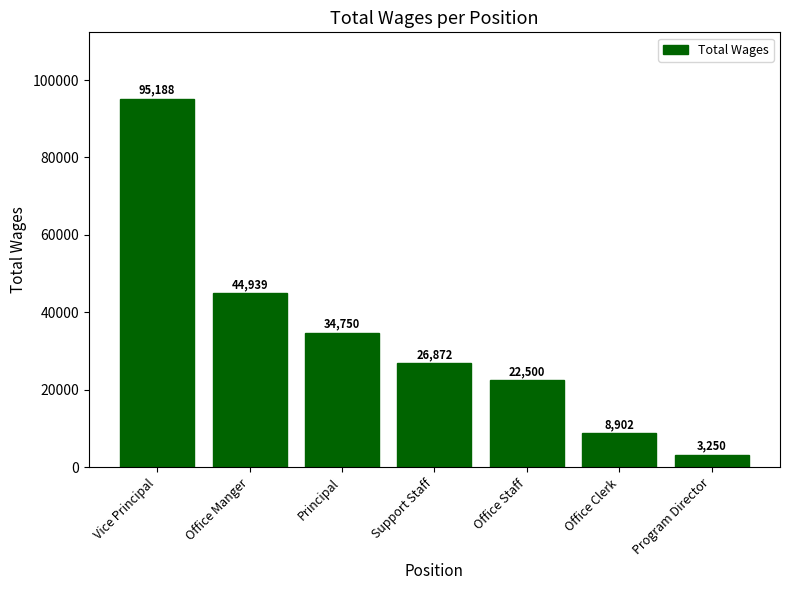

The value at Office Staff is 33967. True or false?

False